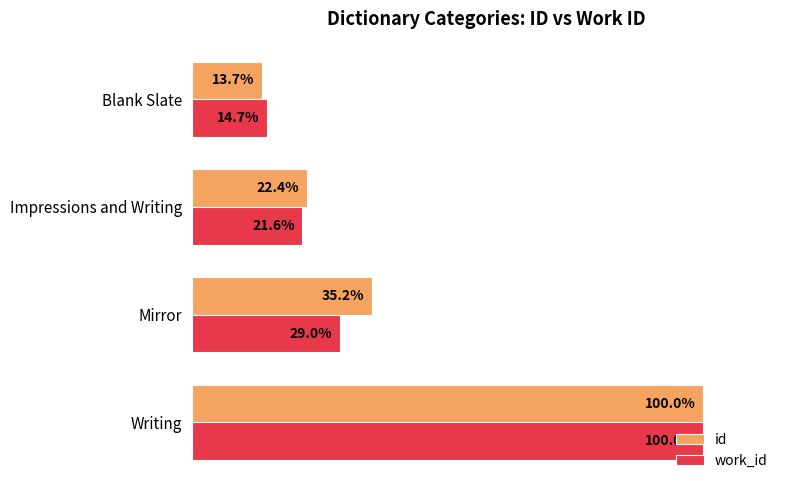

At which label does work_id reach its peak?

Writing